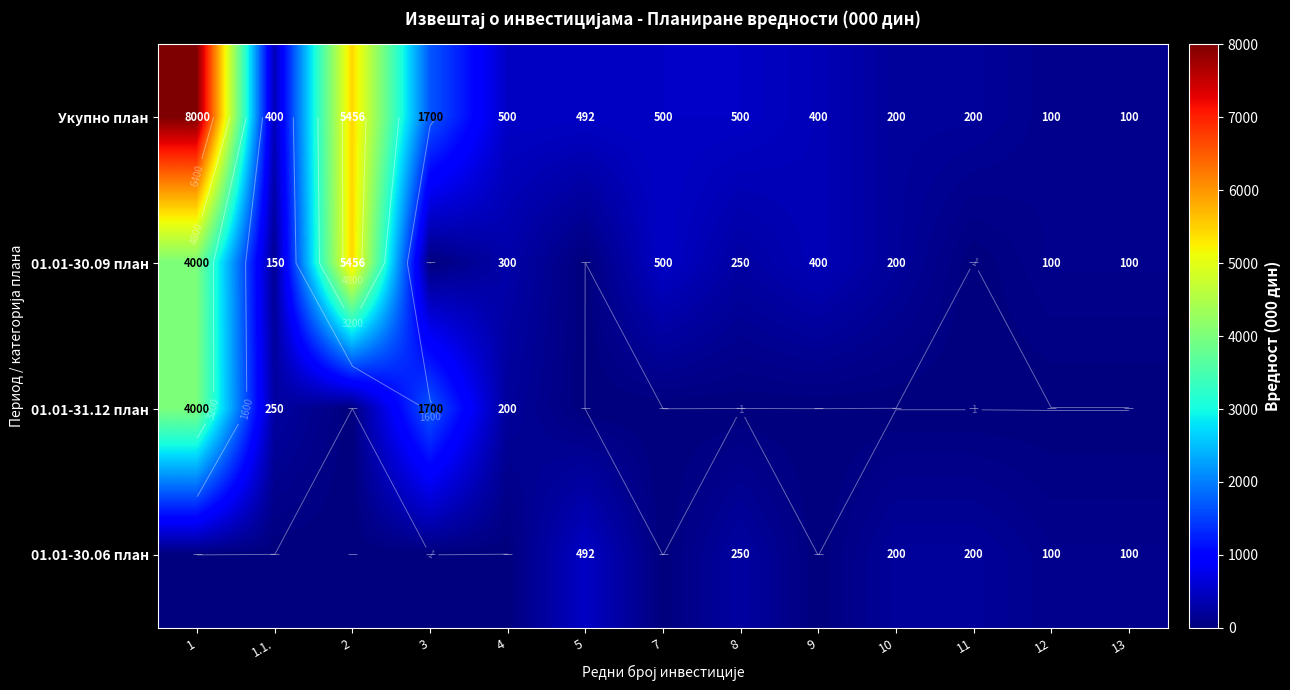

At which label does Укупно план reach its minimum?

12